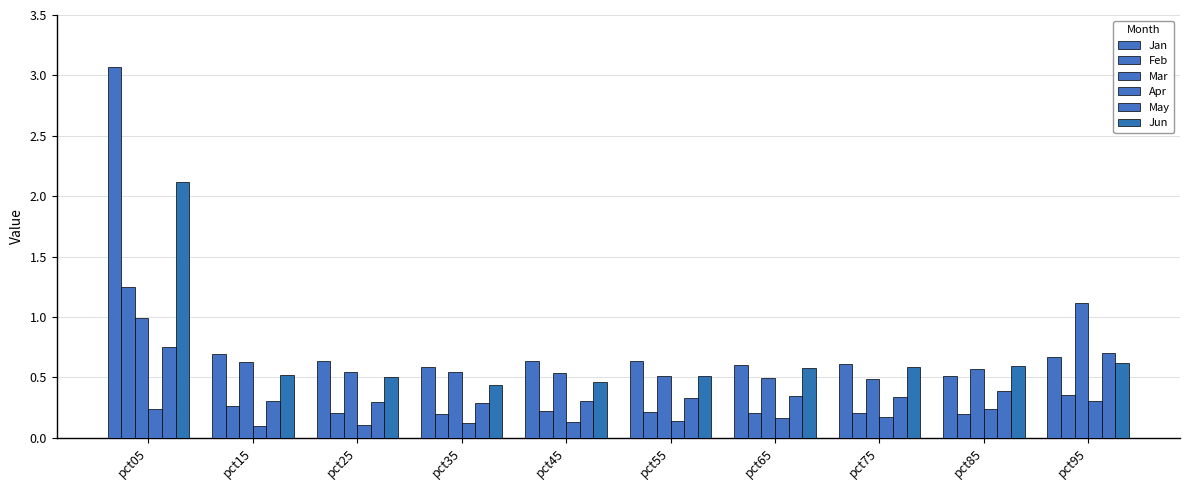

What is the minimum value shown in the chart?

0.1